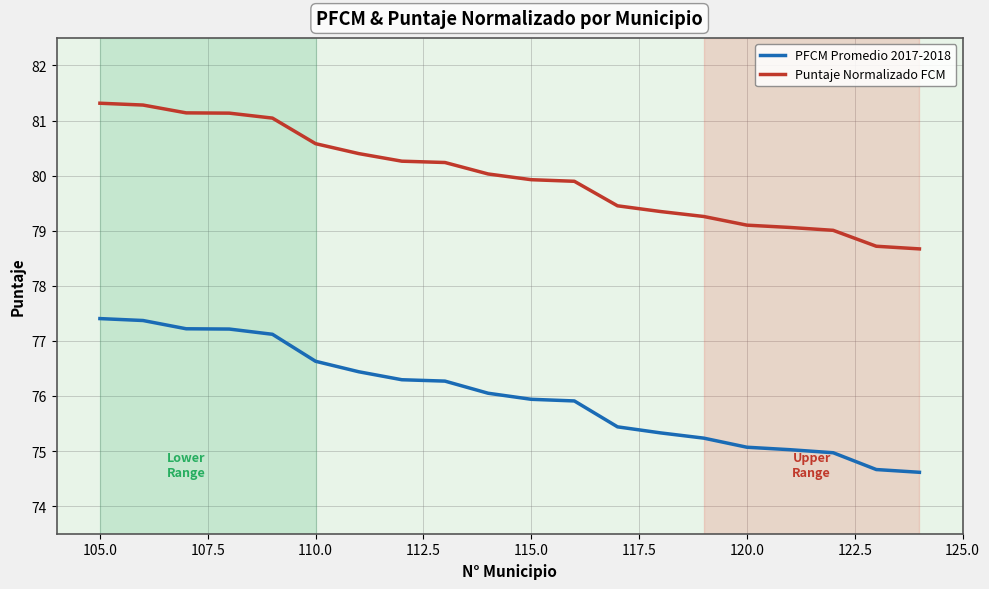

Which series has the widest spread of values?

PFCM Promedio 2017-2018